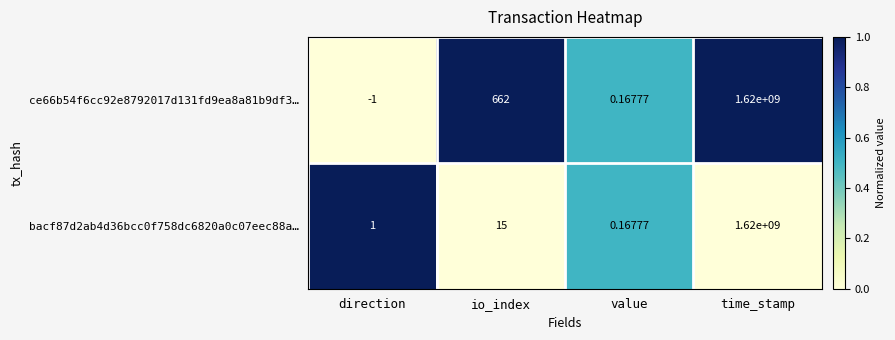

Is the value of ce66b54f6cc92e8792017d131fd9ea8a81b9df3… at value greater than the value of bacf87d2ab4d36bcc0f758dc6820a0c07eec88a… at time_stamp?

No